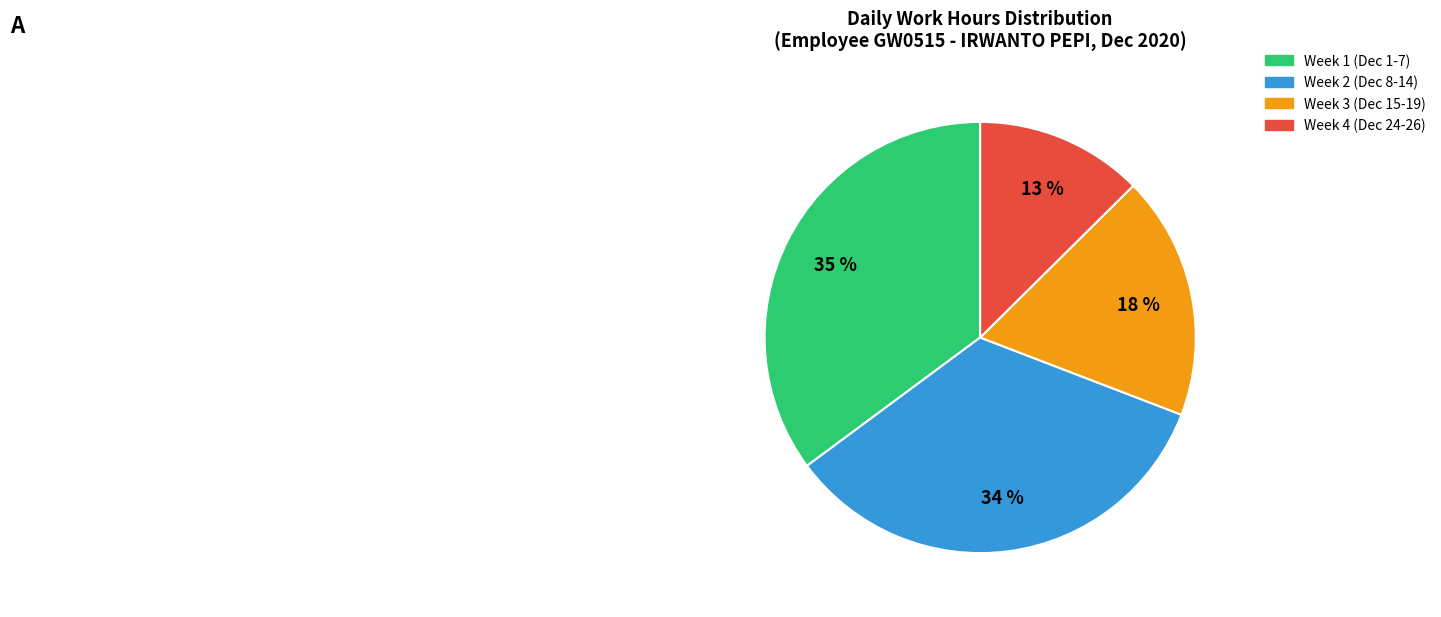

Does any single category account for the majority?

No